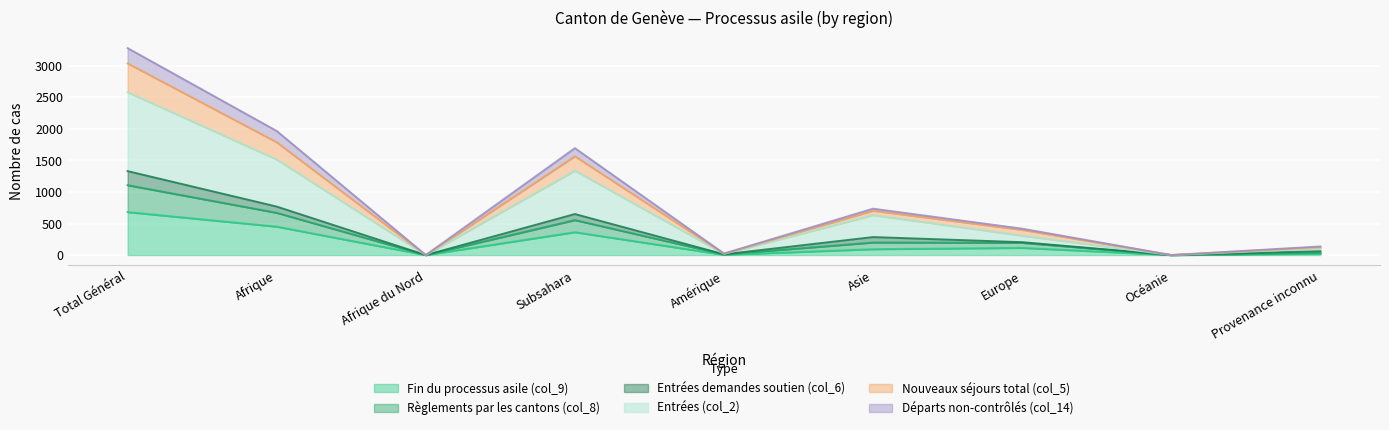

Which series has the widest spread of values?

Départs non-contrôlés (col_14)